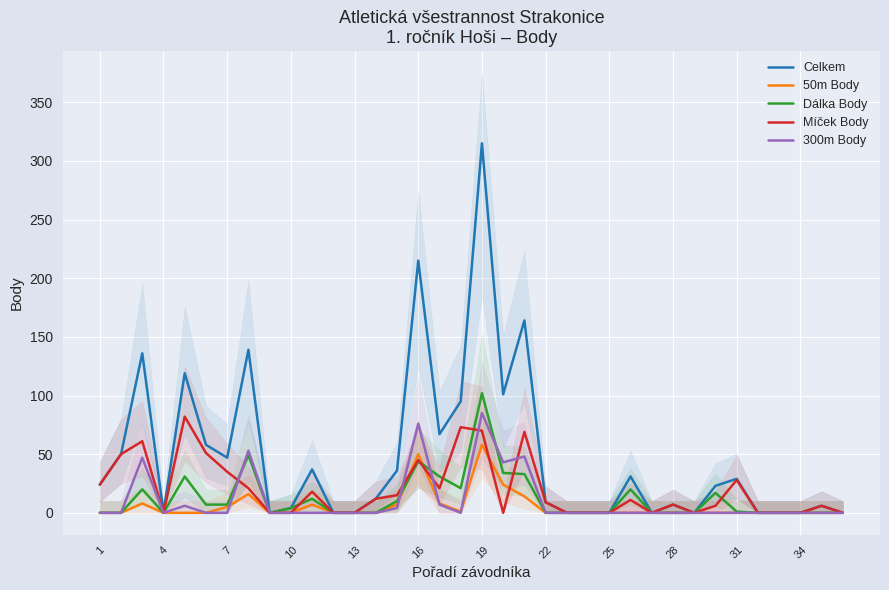

True or false: 300m Body and Míček Body intersect in this chart.

True